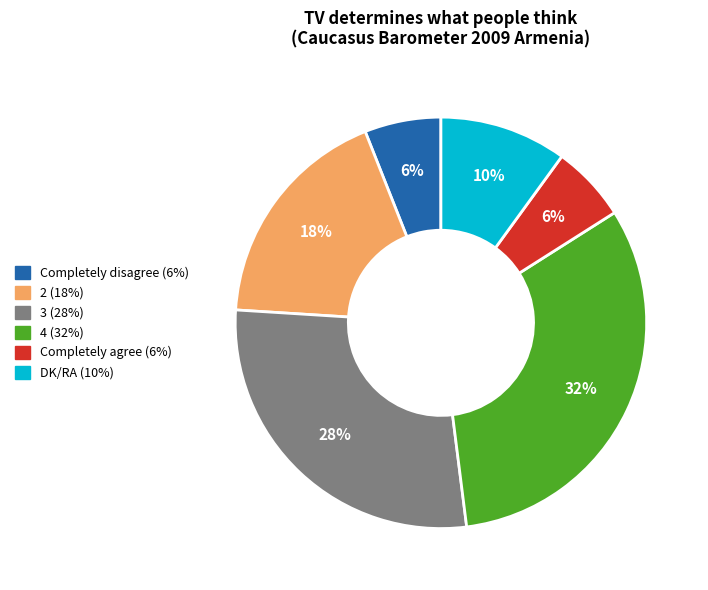

What is the largest slice in the pie chart?

4